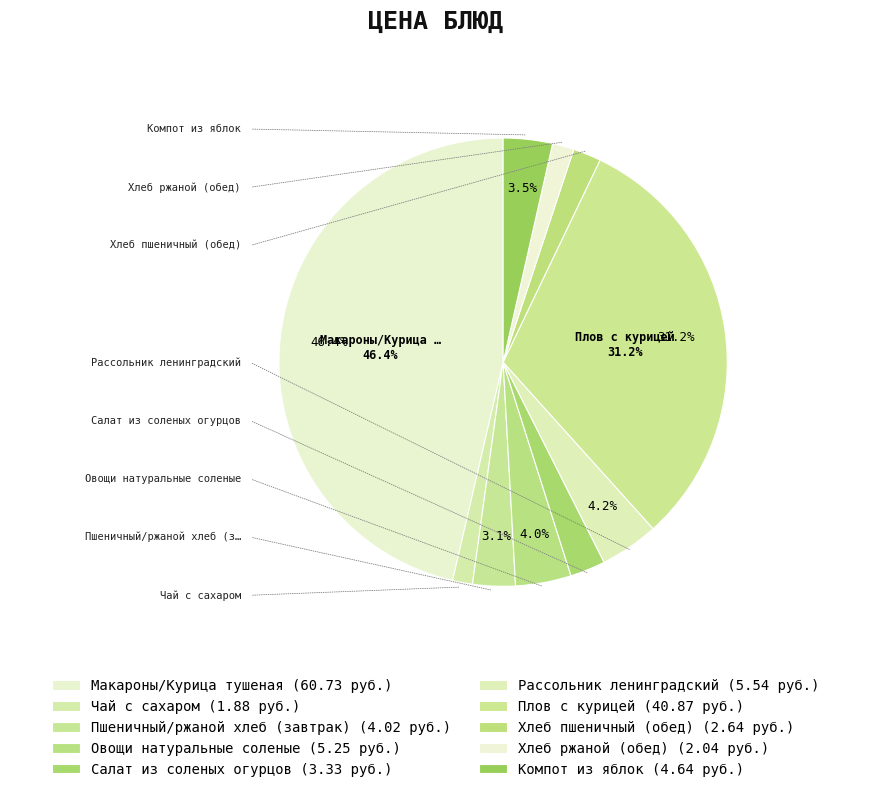

The Чай с сахаром slice represents 9% of the pie. True or false?

False